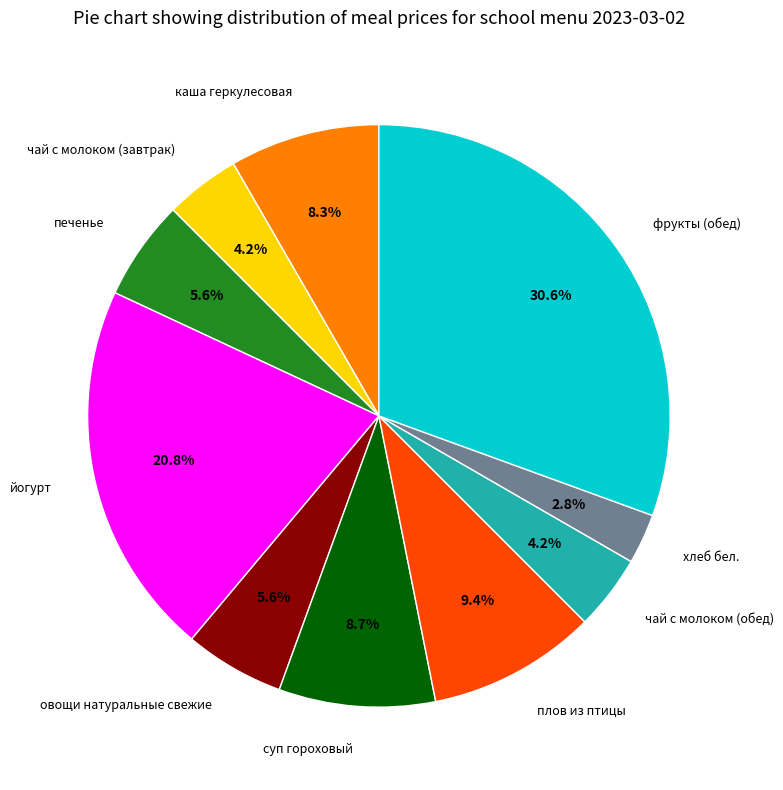

What percentage is NOT represented by печенье?

94.4%